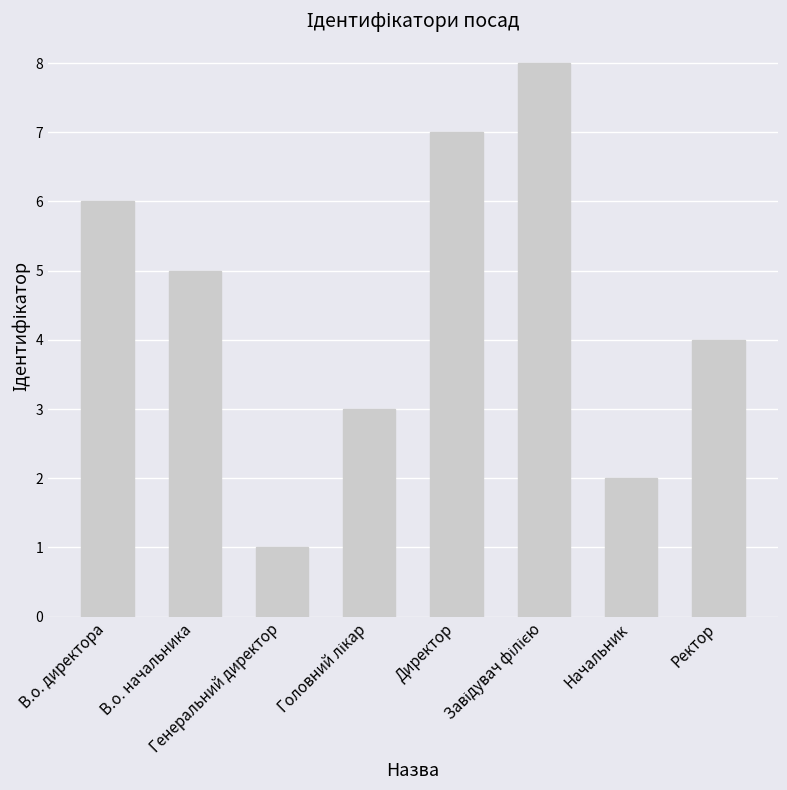

Count the values in the range 3 to 7.

5